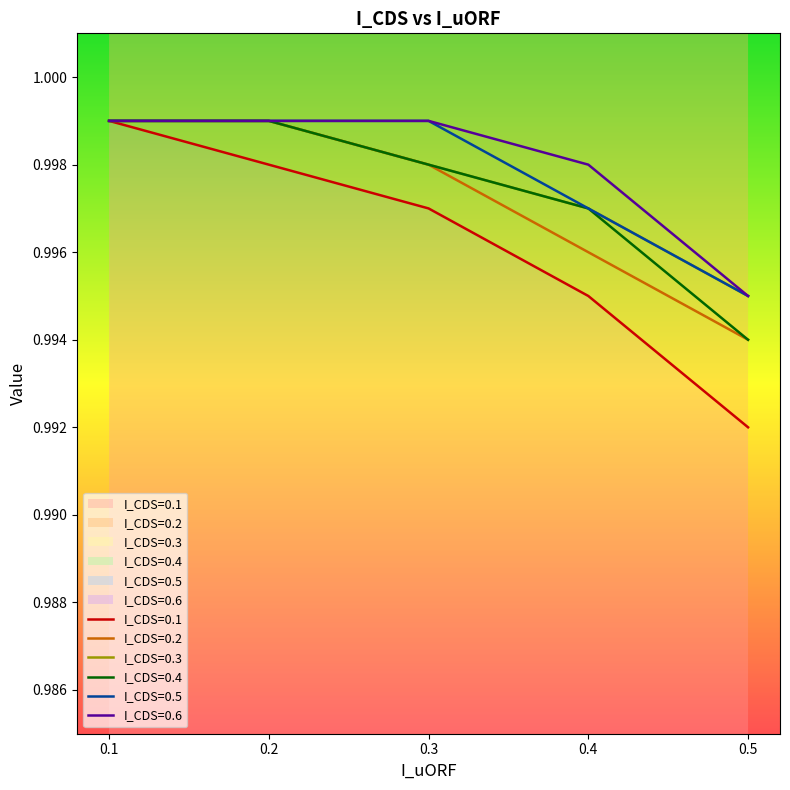

What is the sum of all I_CDS=0.6 values?

5.0